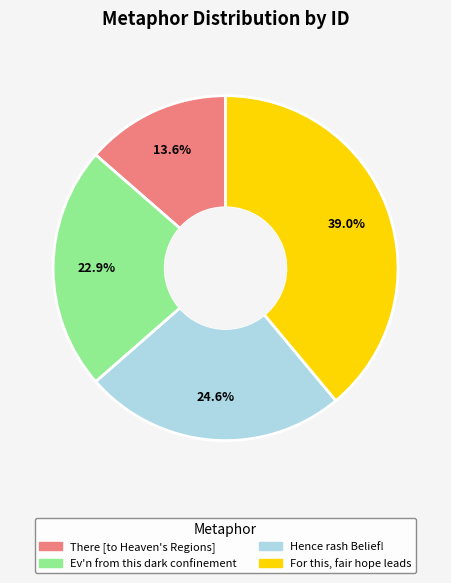

Which has a higher value, Hence rash Belief! or There [to Heaven's Regions]?

Hence rash Belief!